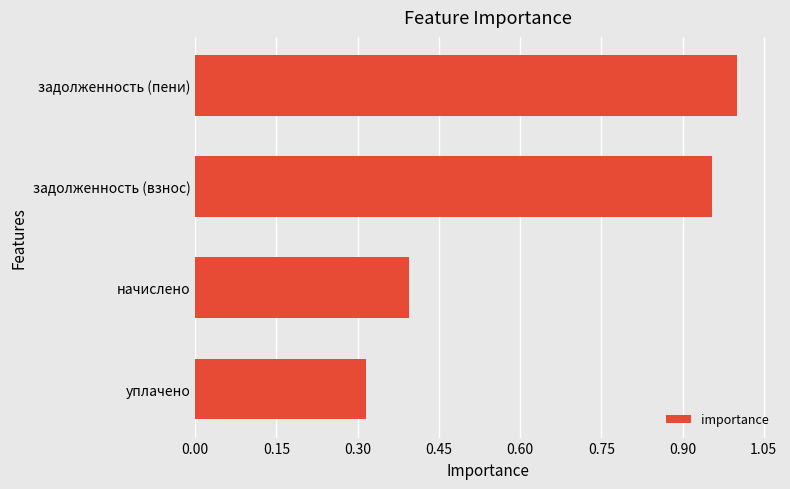

Are the bars horizontal?

Yes